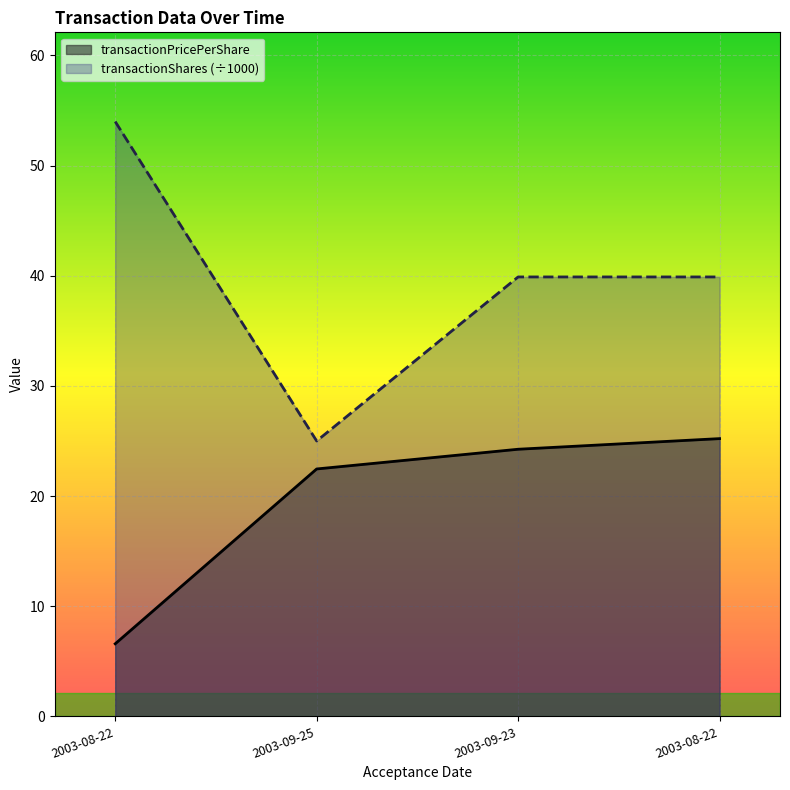

The transactionShares series shows 39.9 at 2003-09-23. True or false?

True